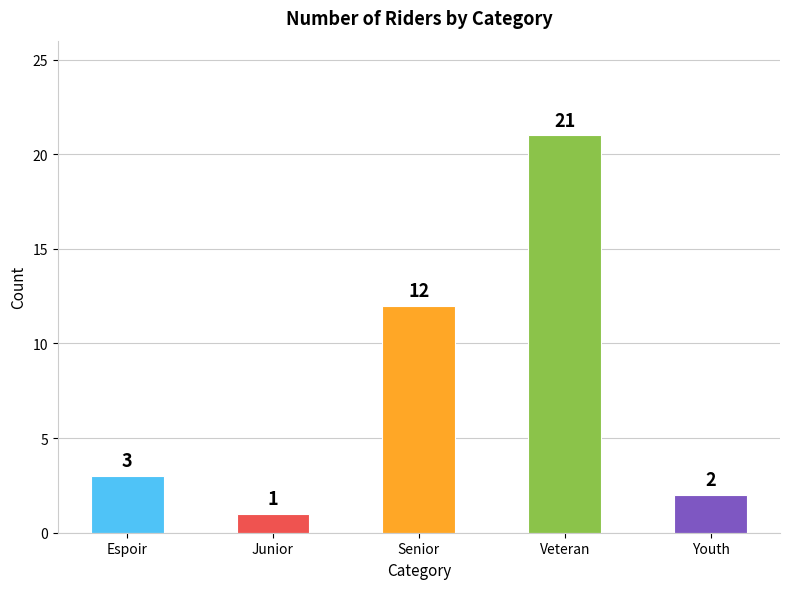

What is the maximum value shown in the chart?

21